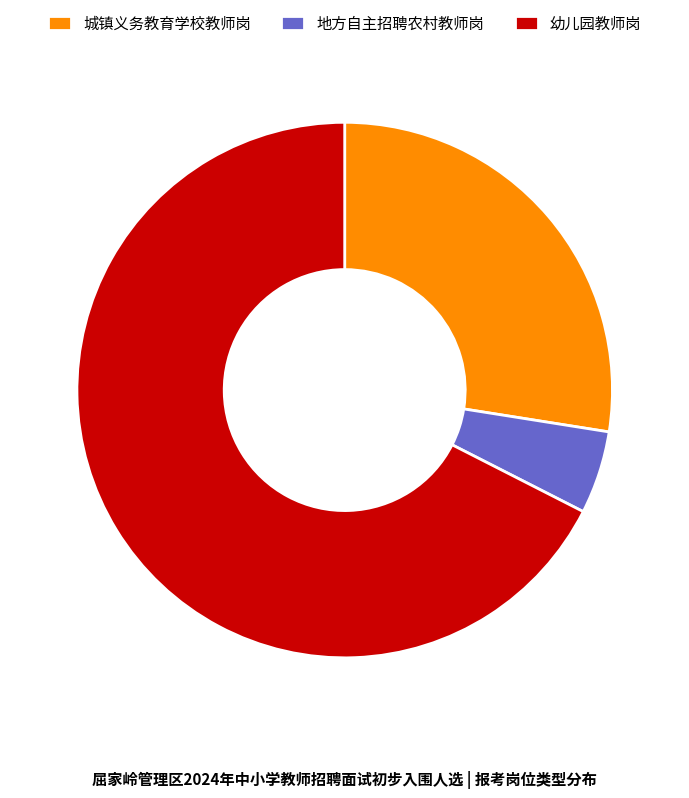

Which category has the smallest portion of the pie?

地方自主招聘农村教师岗